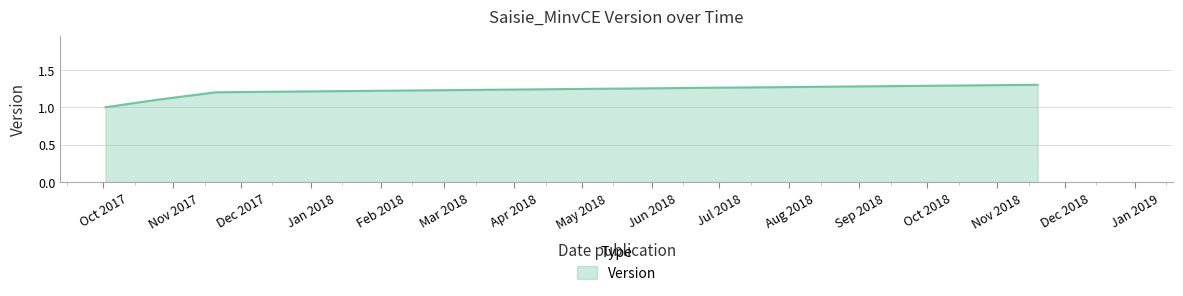

True or false: the data has more than 1 interior local peaks.

False